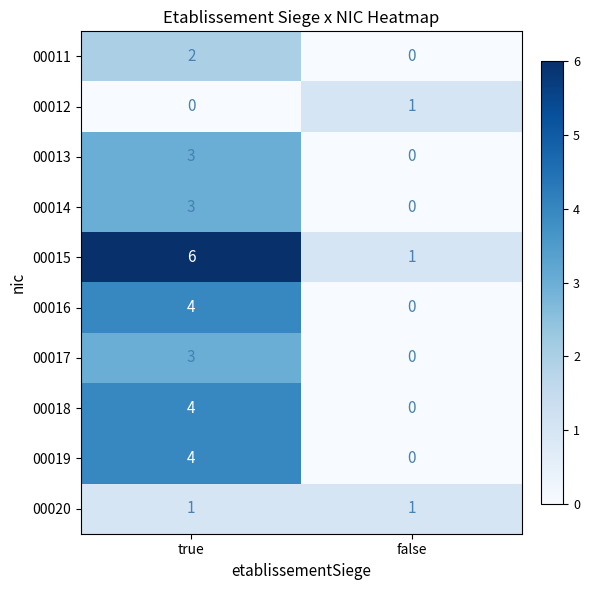

Reading right to left, list all the values displayed in this chart.

00011: 0	2
00012: 1	0
00013: 0	3
00014: 0	3
00015: 1	6
00016: 0	4
00017: 0	3
00018: 0	4
00019: 0	4
00020: 1	1